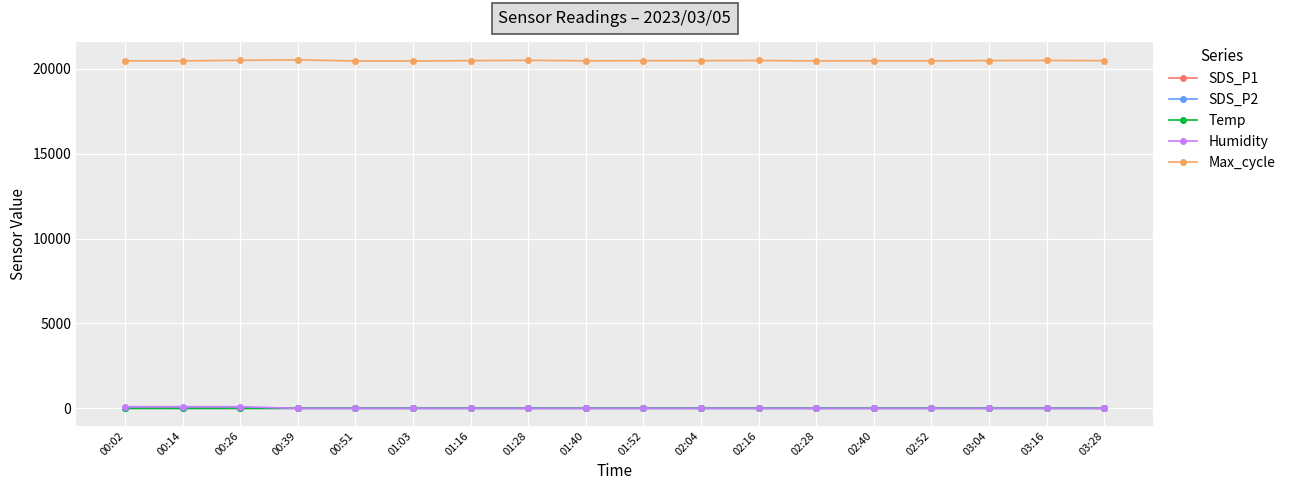

In SDS_P2, how many points are lower than both neighbors (excluding endpoints)?

3